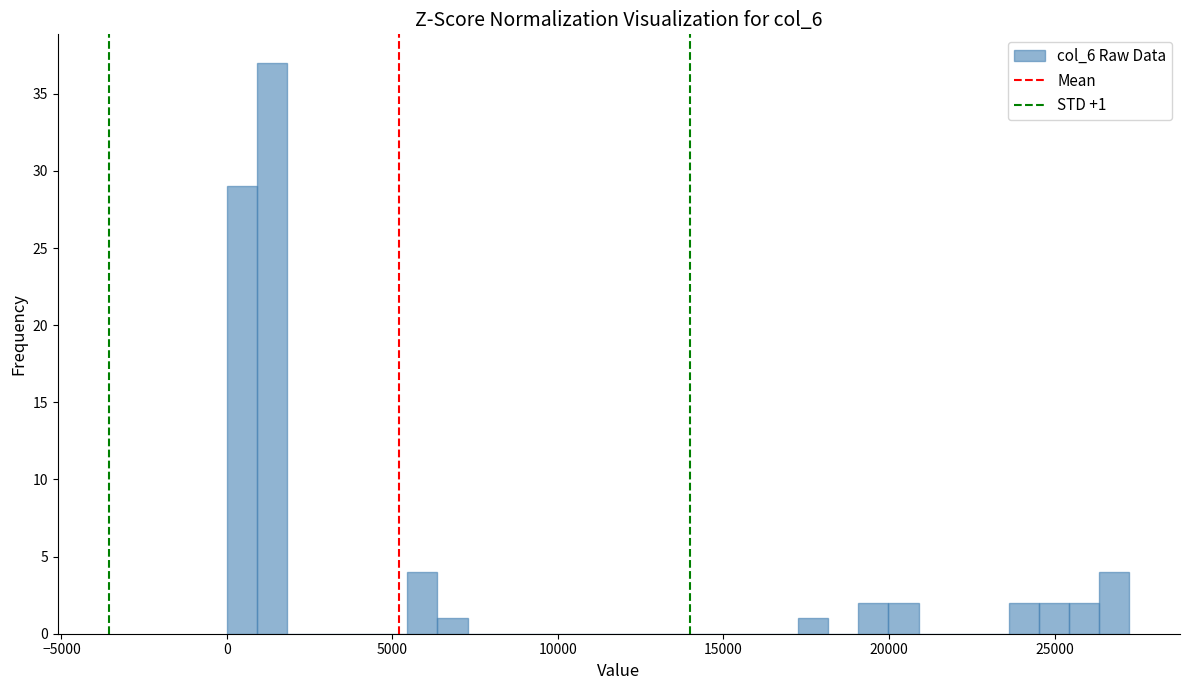

Read against the x-axis, roughly where is the centre of the tallest bar?

1500